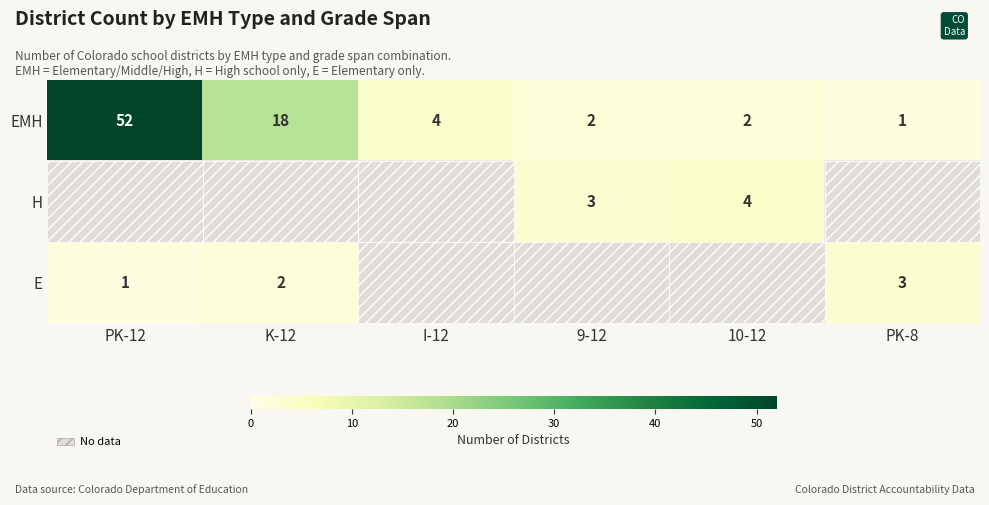

Where does the EMH series first go above 4?

PK-12